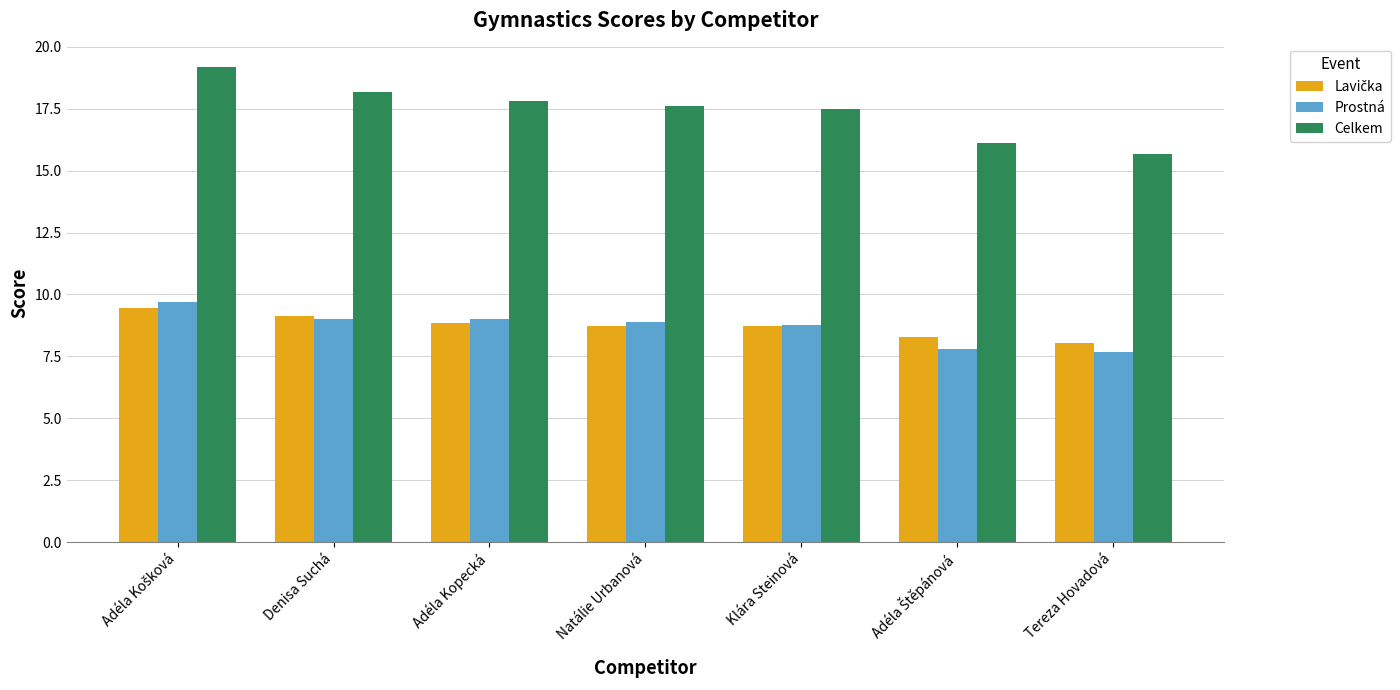

The Celkem series shows 15.7 at Tereza Hovadová. True or false?

True